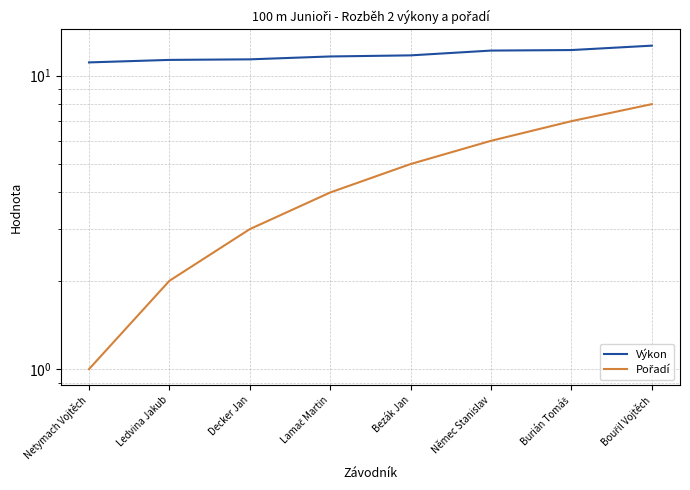

True or false: Pořadí and Výkon cross at least once.

False